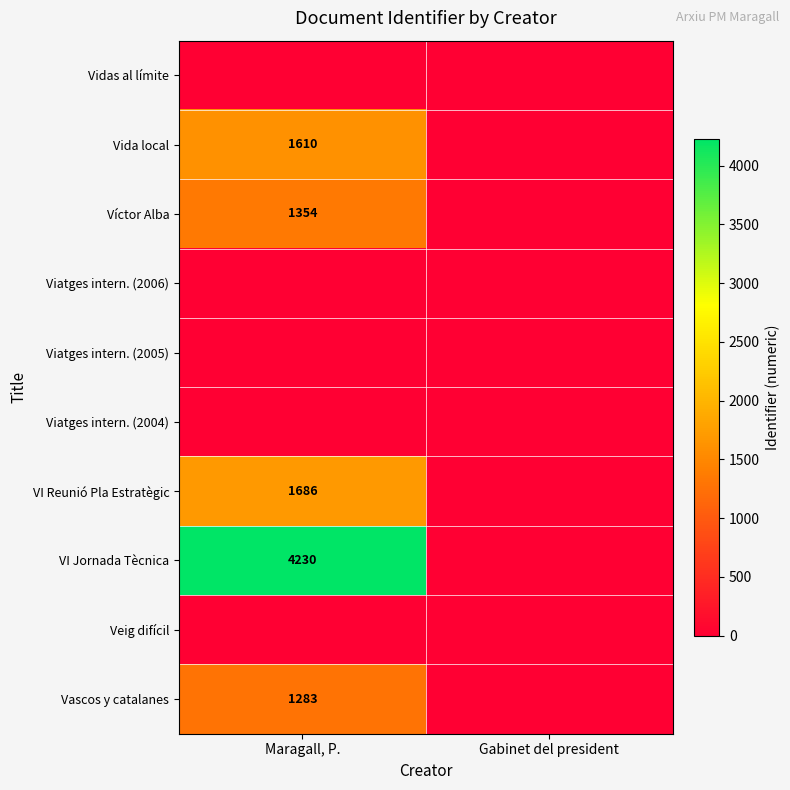

The VI Jornada Tècnica series shows 7131 at Maragall, P.. True or false?

False